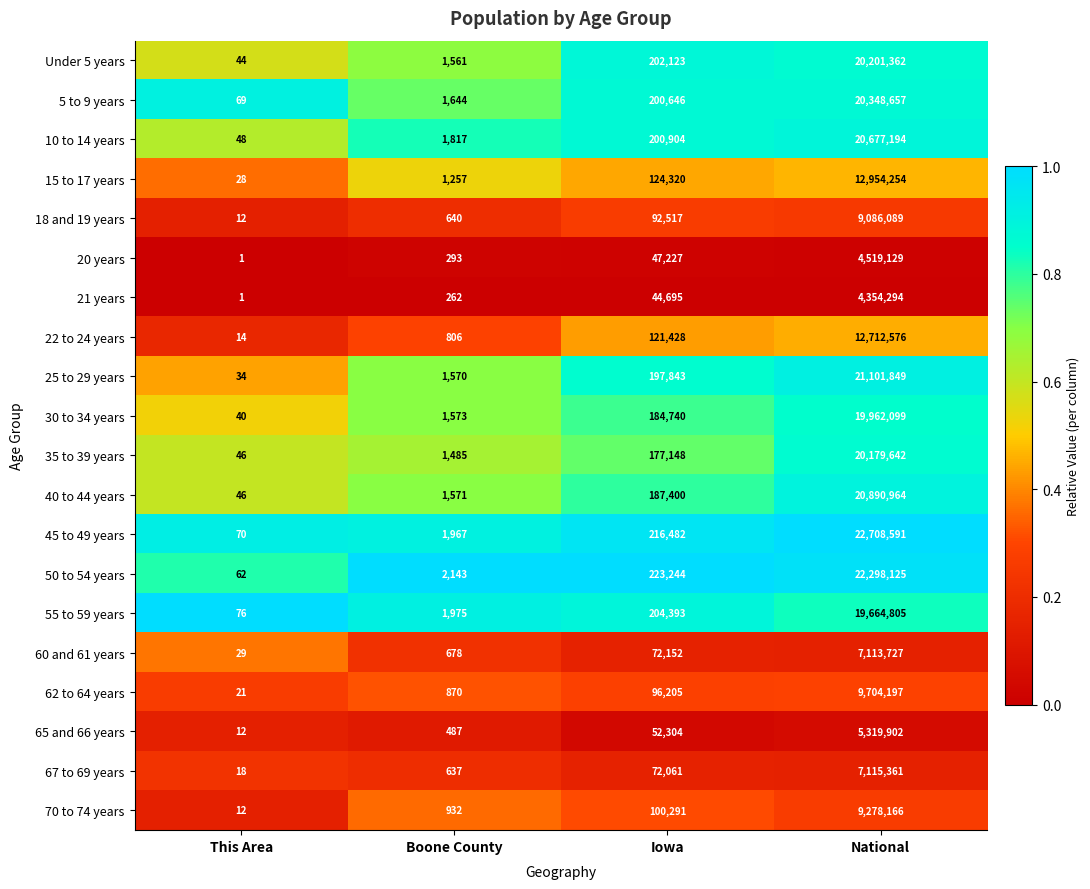

Rank the series at National from highest to lowest value.

45 to 49 years, 50 to 54 years, 25 to 29 years, 40 to 44 years, 10 to 14 years, 5 to 9 years, Under 5 years, 35 to 39 years, 30 to 34 years, 55 to 59 years, 15 to 17 years, 22 to 24 years, 62 to 64 years, 70 to 74 years, 18 and 19 years, 67 to 69 years, 60 and 61 years, 65 and 66 years, 20 years, 21 years